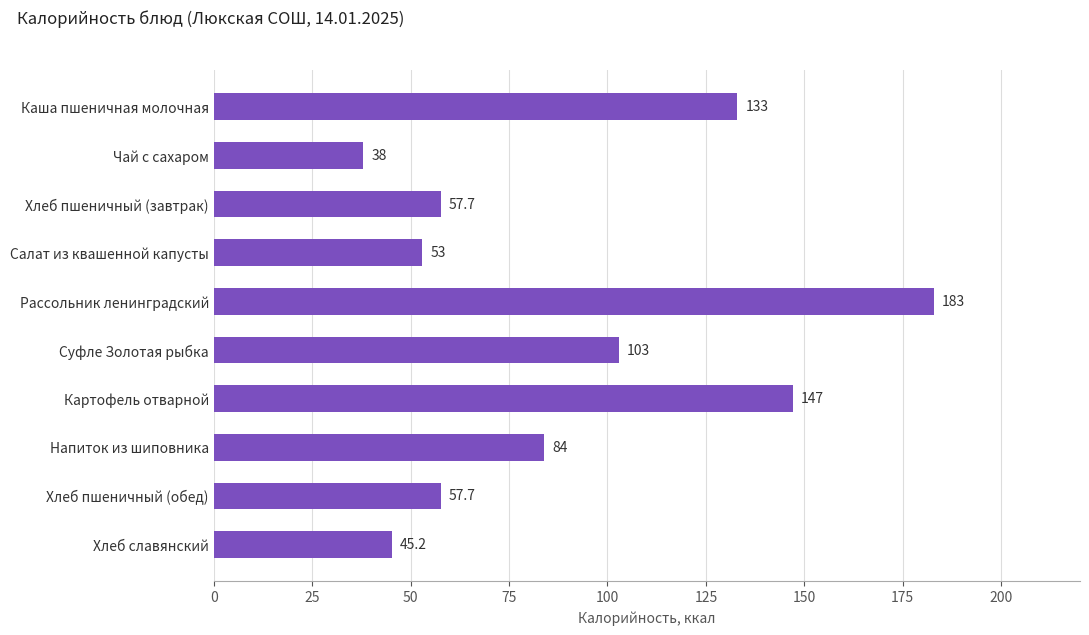

What is the change in value from Напиток из шиповника to Рассольник ленинградский?

+99.0